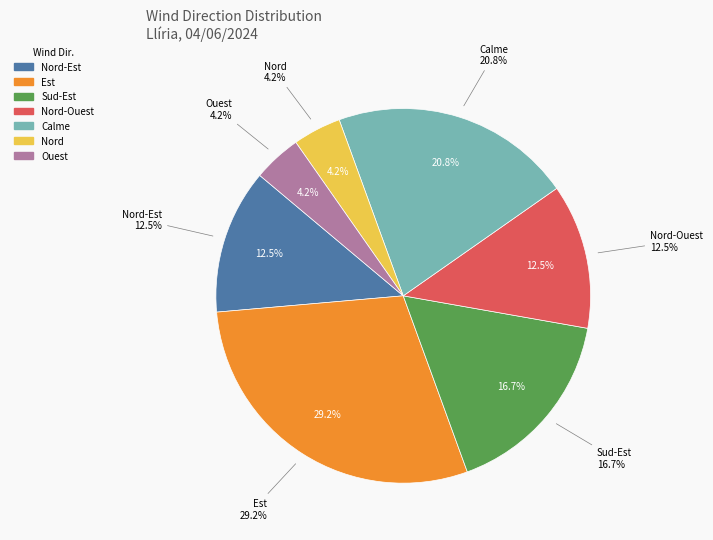

Is Nord the majority of the pie?

No